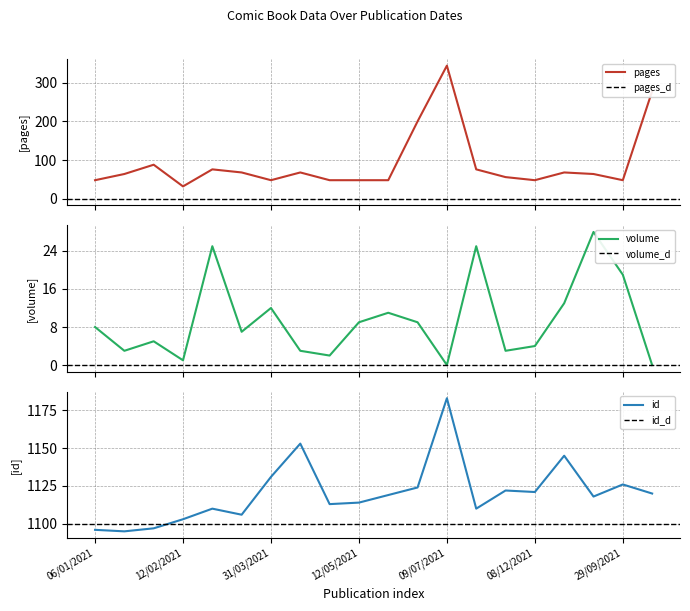

What are all the series names shown in the legend?

pages, volume, id